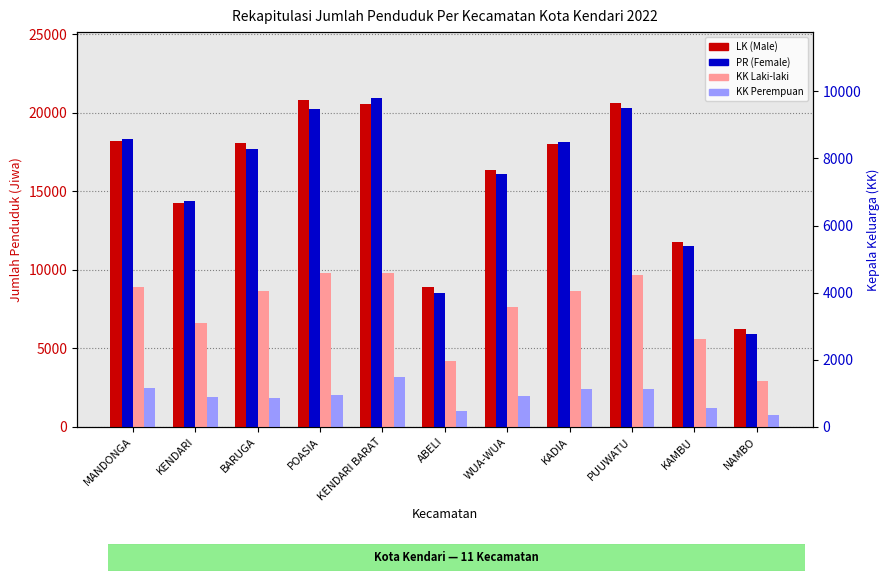

What are all the series names shown in the legend?

LK (Male), PR (Female), KK Laki-laki, KK Perempuan